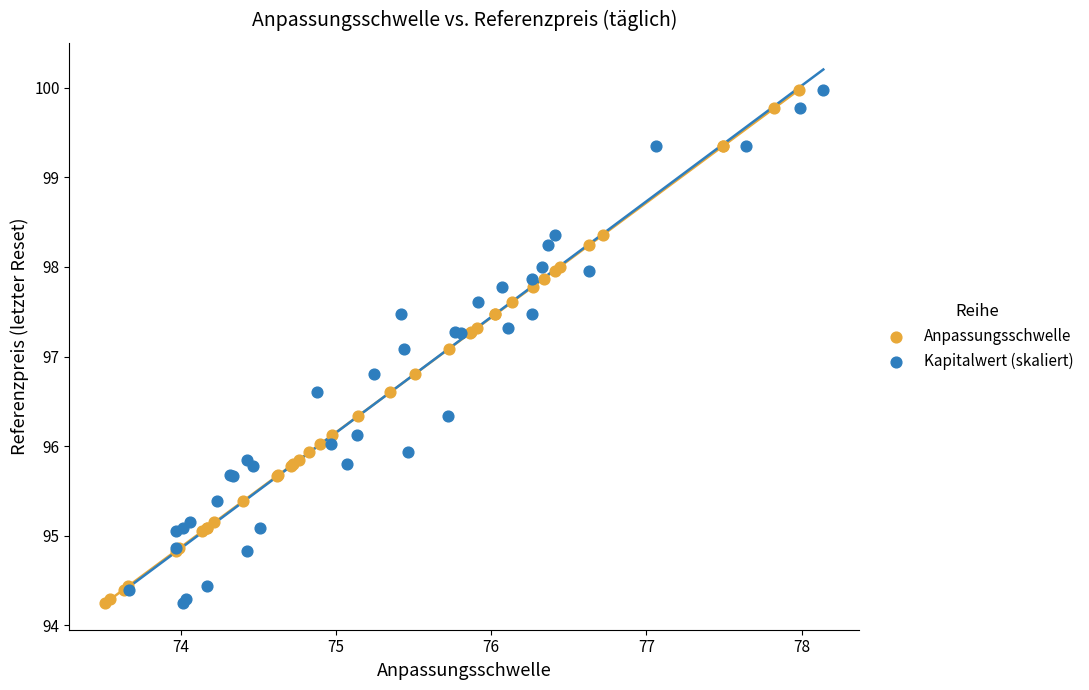

What are all the series names shown in the legend?

Anpassungsschwelle, Kapitalwert (skaliert)